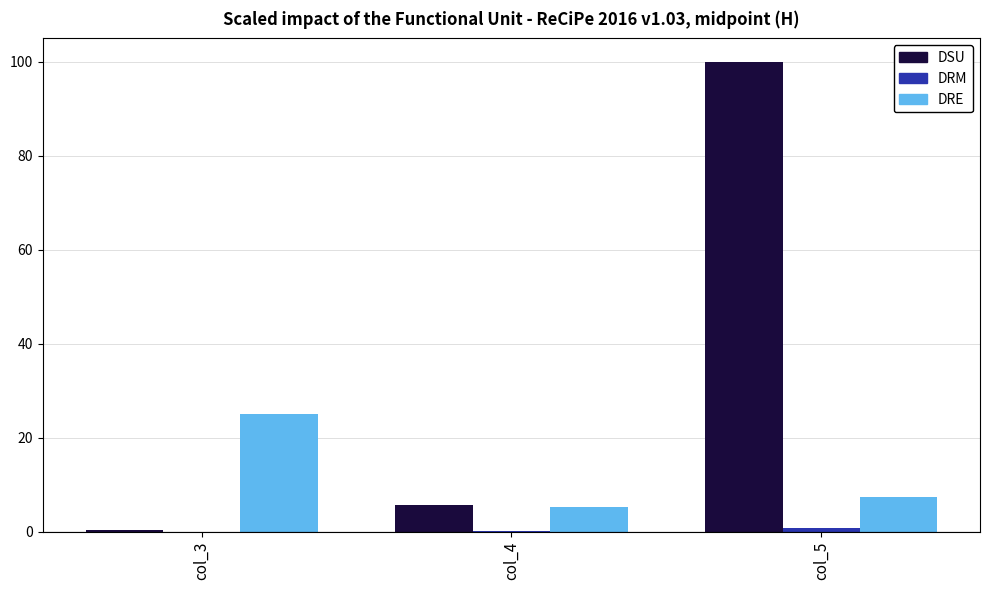

What is the maximum value shown in the chart?

100.0